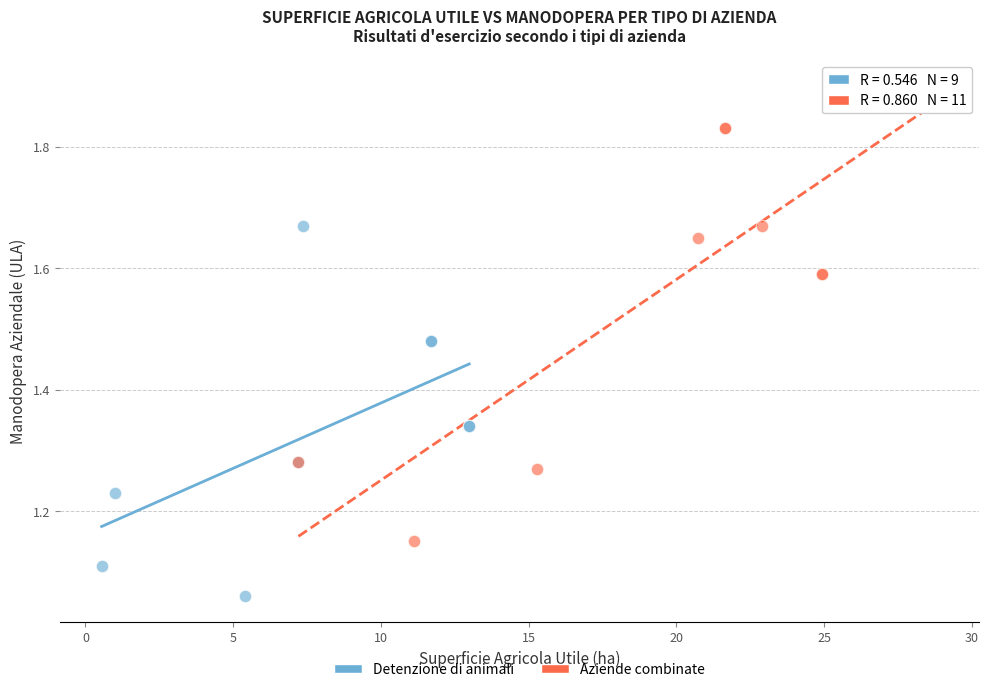

Which series reaches the maximum Y coordinate?

Aziende combinate